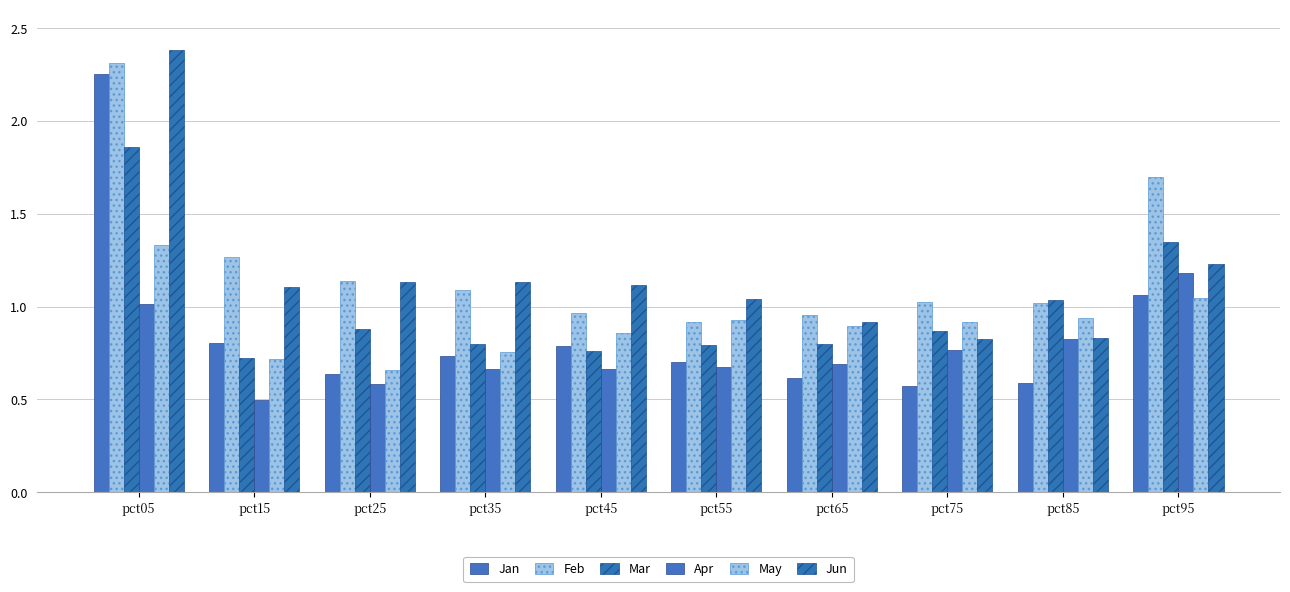

At how many categories does at least one series exceed 1?

9